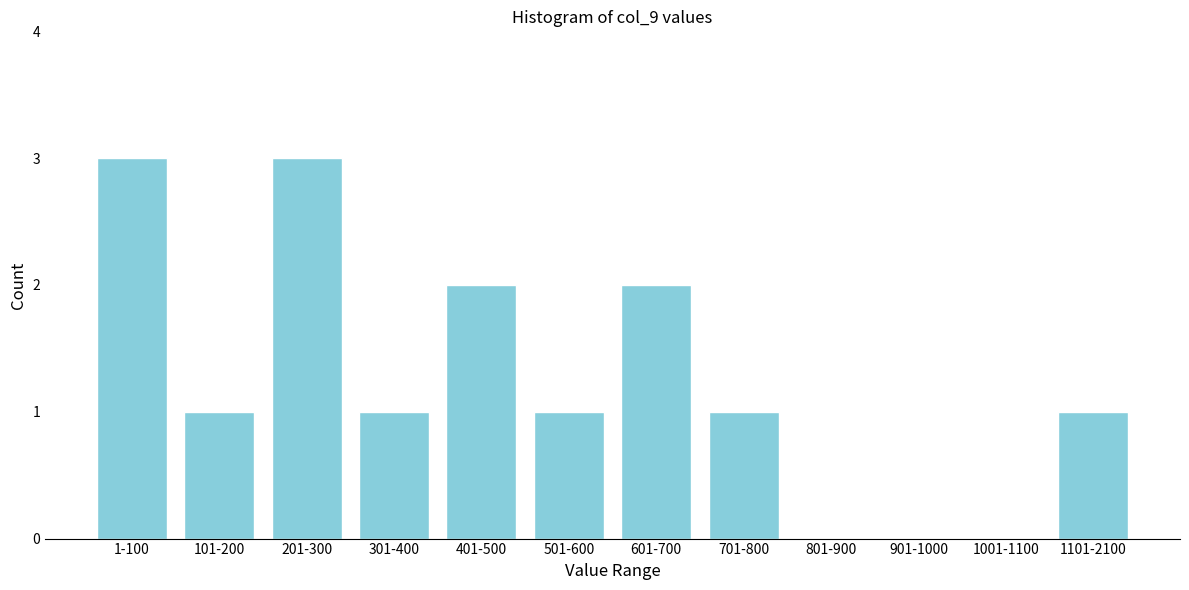

Reading left to right, what are all the values shown in this chart?

1-100=3	101-200=1	201-300=3	301-400=1	401-500=2	501-600=1	601-700=2	701-800=1	801-900=0	901-1000=0	1001-1100=0	1101-2100=1